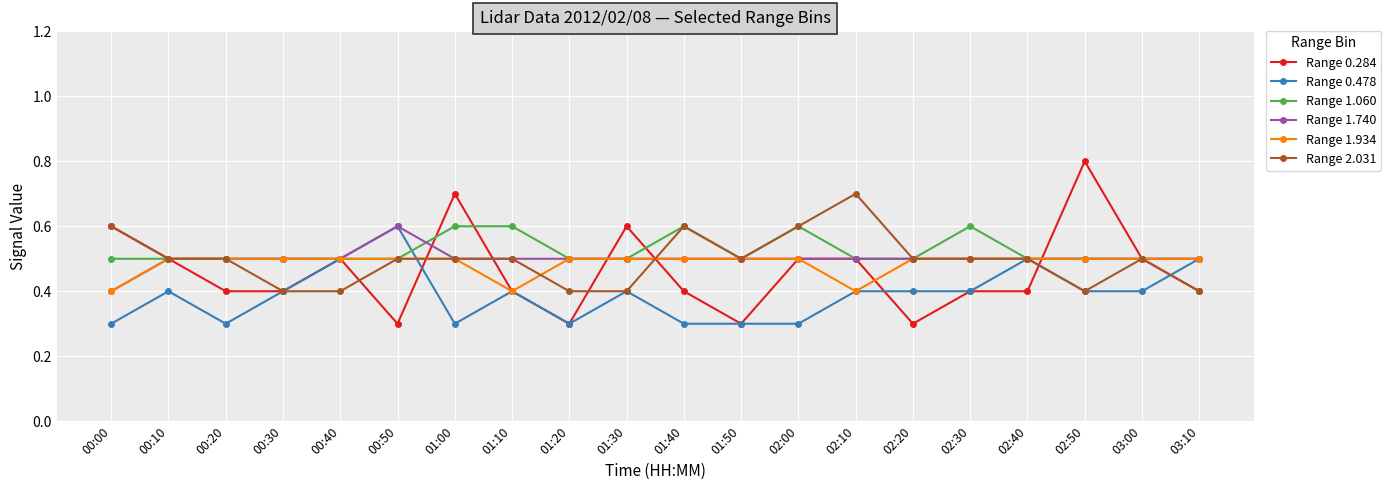

Reading left to right, extract all data points from this chart.

Range 0.284: 00:00=0.6	00:10=0.5	00:20=0.4	00:30=0.4	00:40=0.5	00:50=0.3	01:00=0.7	01:10=0.4	01:20=0.3	01:30=0.6	01:40=0.4	01:50=0.3	02:00=0.5	02:10=0.5	02:20=0.3	02:30=0.4	02:40=0.4	02:50=0.8	03:00=0.5	03:10=0.4
Range 0.478: 00:00=0.3	00:10=0.4	00:20=0.3	00:30=0.4	00:40=0.5	00:50=0.6	01:00=0.3	01:10=0.4	01:20=0.3	01:30=0.4	01:40=0.3	01:50=0.3	02:00=0.3	02:10=0.4	02:20=0.4	02:30=0.4	02:40=0.5	02:50=0.4	03:00=0.4	03:10=0.5
Range 1.060: 00:00=0.5	00:10=0.5	00:20=0.5	00:30=0.5	00:40=0.5	00:50=0.5	01:00=0.6	01:10=0.6	01:20=0.5	01:30=0.5	01:40=0.6	01:50=0.5	02:00=0.6	02:10=0.5	02:20=0.5	02:30=0.6	02:40=0.5	02:50=0.5	03:00=0.5	03:10=0.5
Range 1.740: 00:00=0.4	00:10=0.5	00:20=0.5	00:30=0.5	00:40=0.5	00:50=0.6	01:00=0.5	01:10=0.5	01:20=0.5	01:30=0.5	01:40=0.5	01:50=0.5	02:00=0.5	02:10=0.5	02:20=0.5	02:30=0.5	02:40=0.5	02:50=0.5	03:00=0.5	03:10=0.5
Range 1.934: 00:00=0.4	00:10=0.5	00:20=0.5	00:30=0.5	00:40=0.5	00:50=0.5	01:00=0.5	01:10=0.4	01:20=0.5	01:30=0.5	01:40=0.5	01:50=0.5	02:00=0.5	02:10=0.4	02:20=0.5	02:30=0.5	02:40=0.5	02:50=0.5	03:00=0.5	03:10=0.5
Range 2.031: 00:00=0.6	00:10=0.5	00:20=0.5	00:30=0.4	00:40=0.4	00:50=0.5	01:00=0.5	01:10=0.5	01:20=0.4	01:30=0.4	01:40=0.6	01:50=0.5	02:00=0.6	02:10=0.7	02:20=0.5	02:30=0.5	02:40=0.5	02:50=0.4	03:00=0.5	03:10=0.4